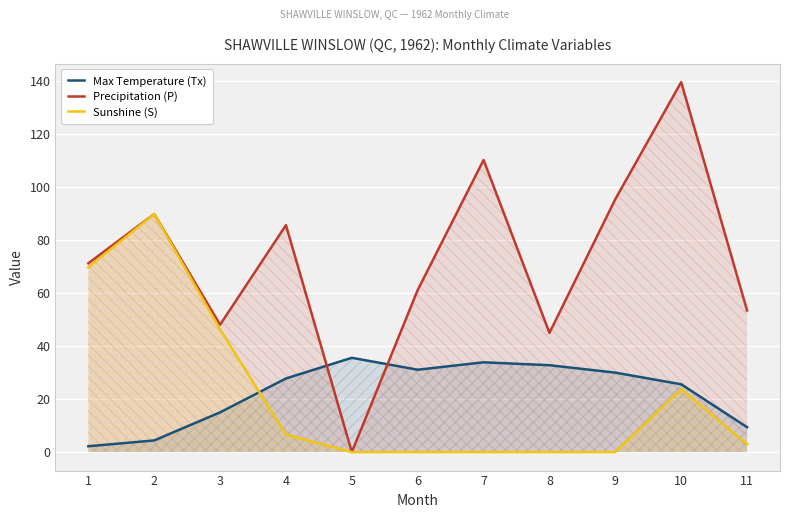

What is the difference between the Max Temperature (Tx) values at 5 and 1?

33.4